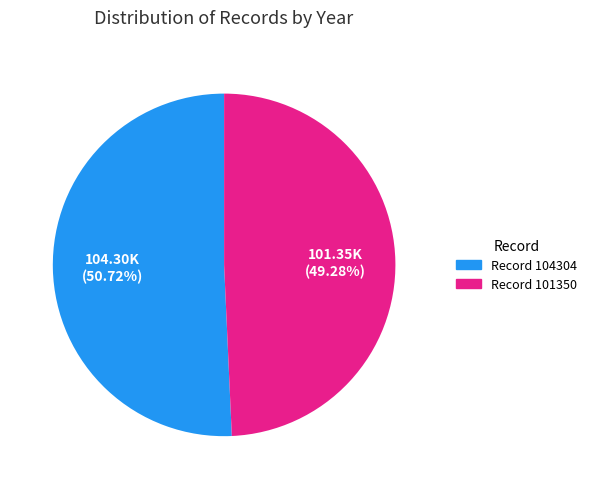

Combined, do Record 101350 and Record 104304 account for over 50%?

Yes